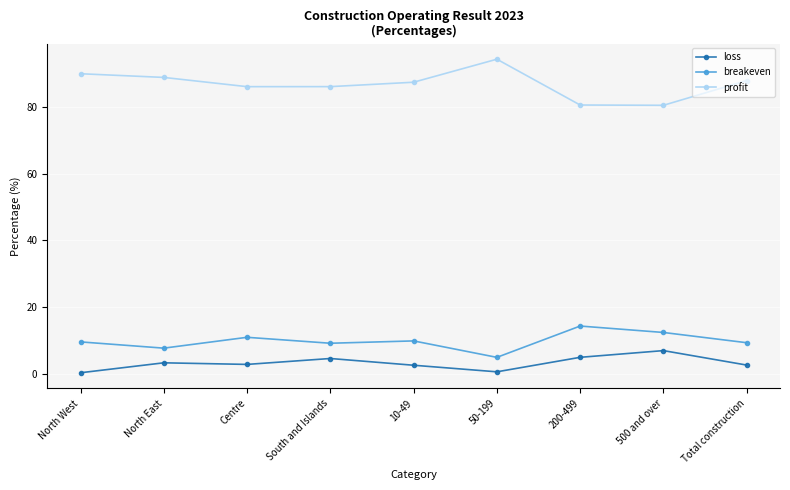

What is the difference between the highest and lowest values at 500 and over?

73.3